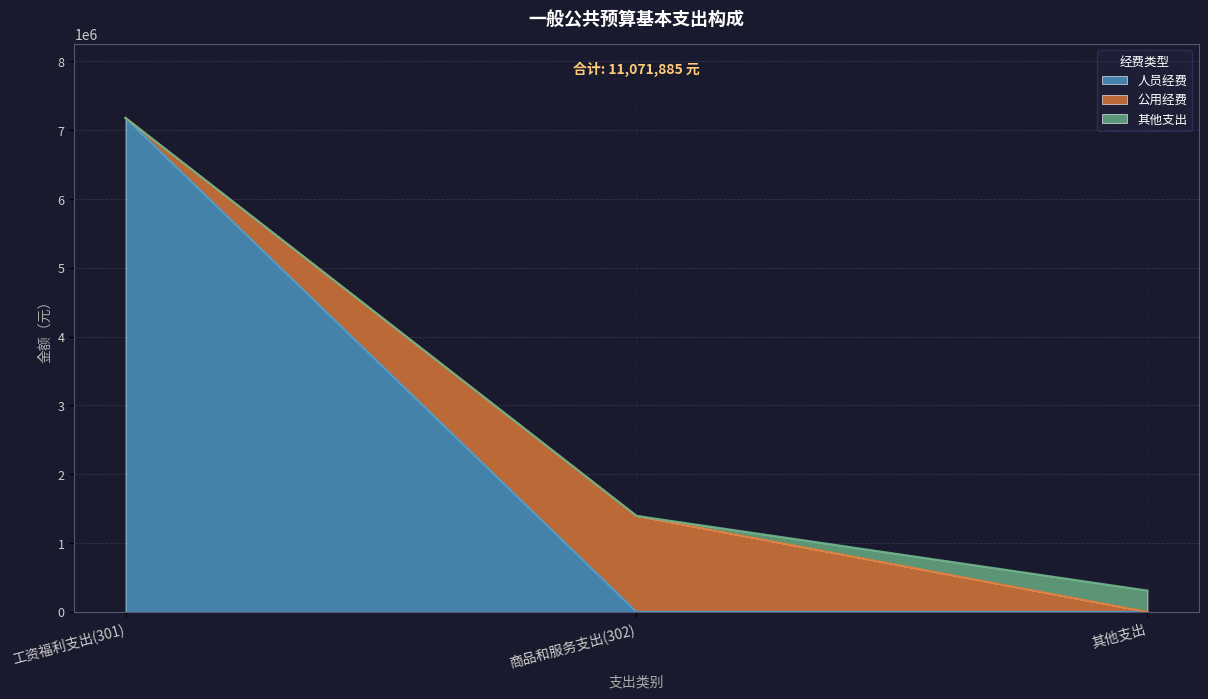

The value of 人员经费 at 其他支出 is 0. True or false?

True